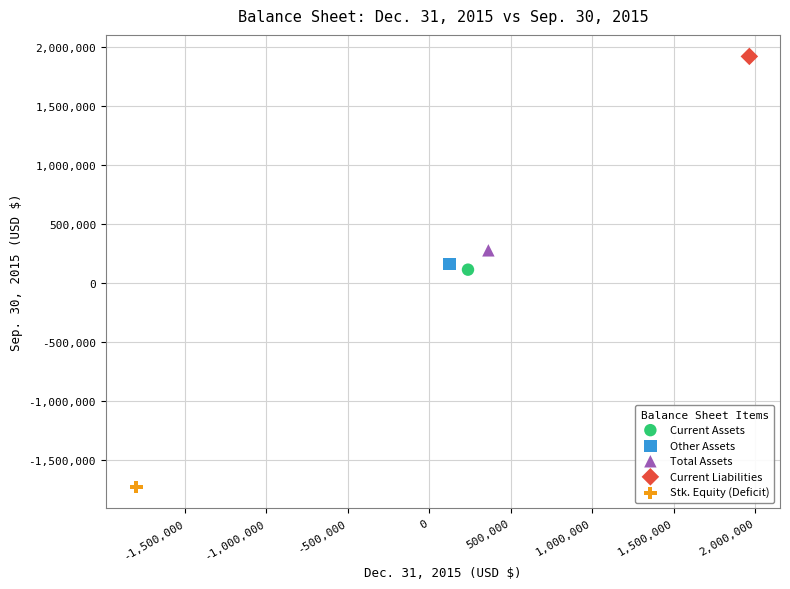

Which series contains the highest Y value?

Current Liabilities